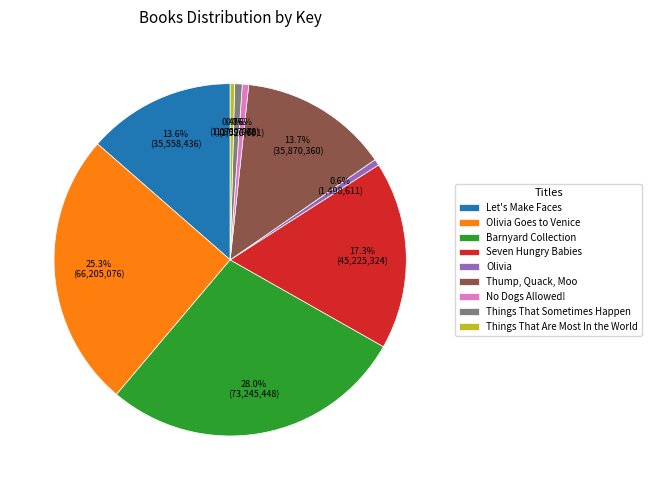

To the nearest percent, what portion does Barnyard Collection represent?

28%